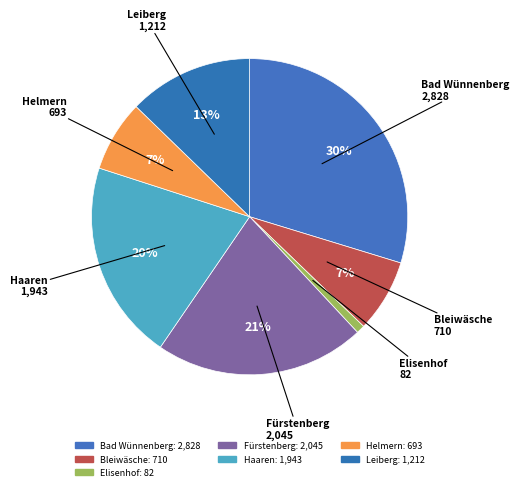

What is the largest slice in the pie chart?

Bad Wünnenberg